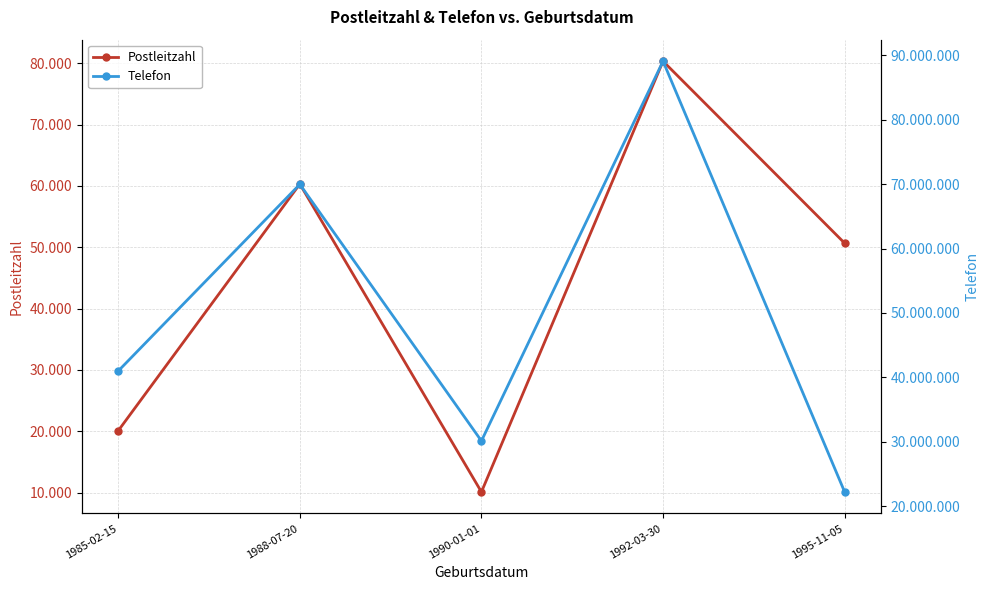

List the series in order of their peak value, lowest first.

Postleitzahl, Telefon